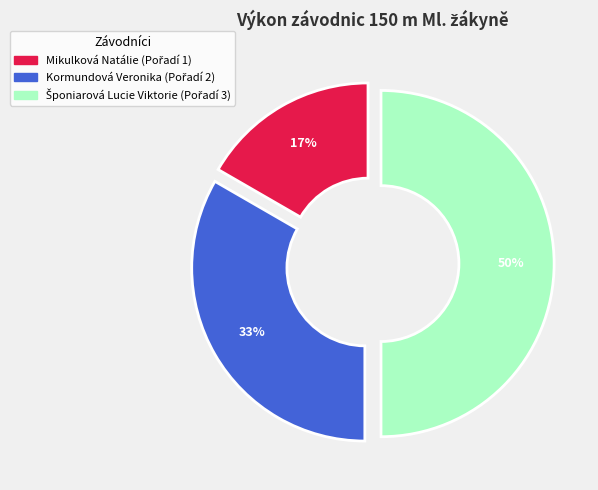

Is it true that Mikulková Natálie is 6% of the pie?

False